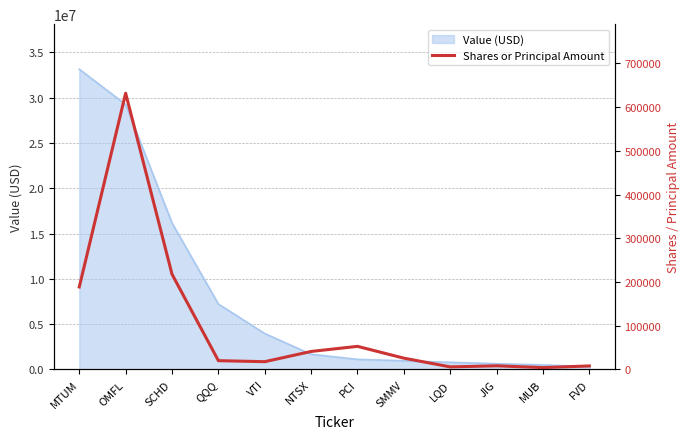

What is the value of the 2nd point from the left?

631482